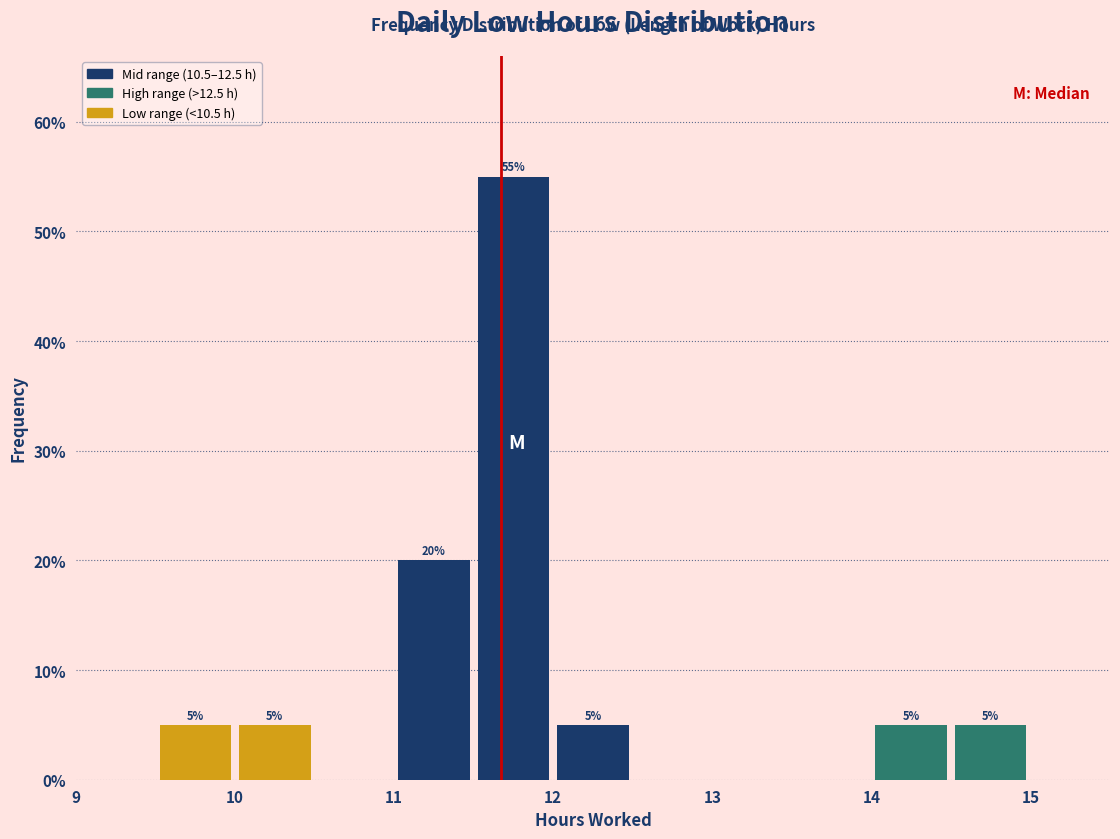

Which range on the x-axis has the tallest bar?

11.5 to 12.0